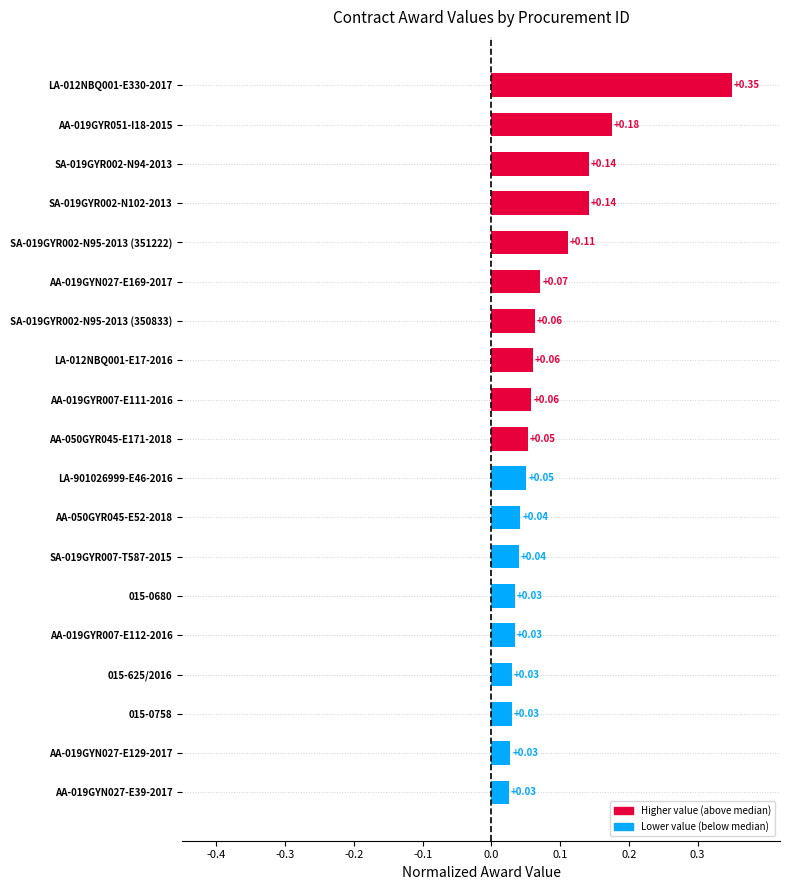

Between AA-019GYR007-E112-2016 and SA-019GYR002-N95-2013 (351222), which is larger?

SA-019GYR002-N95-2013 (351222)